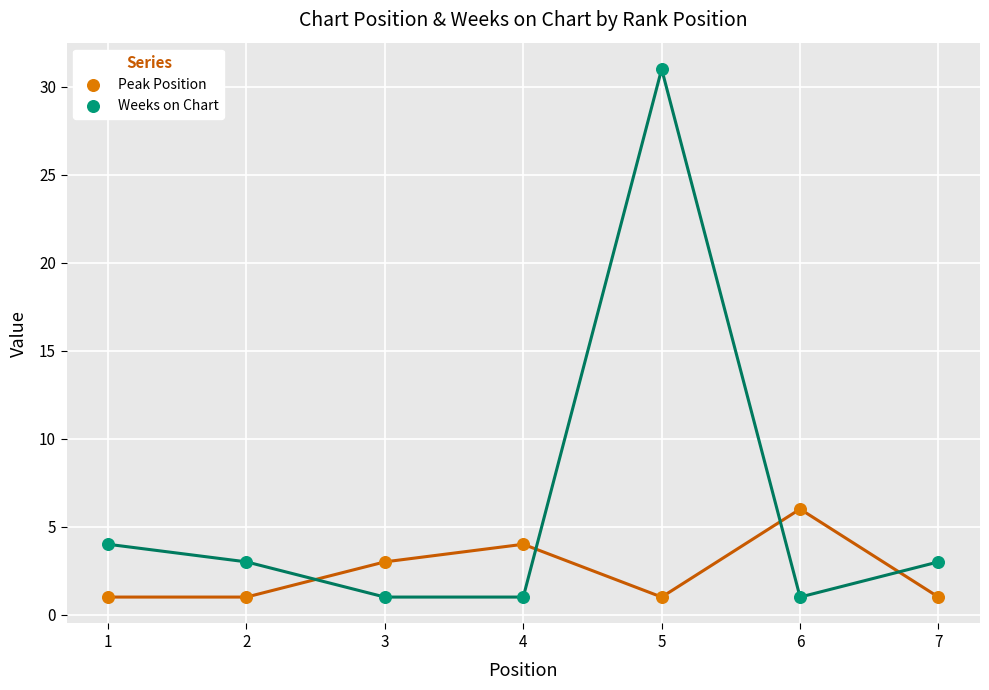

Across all series, what Y value is closest to 16?

6